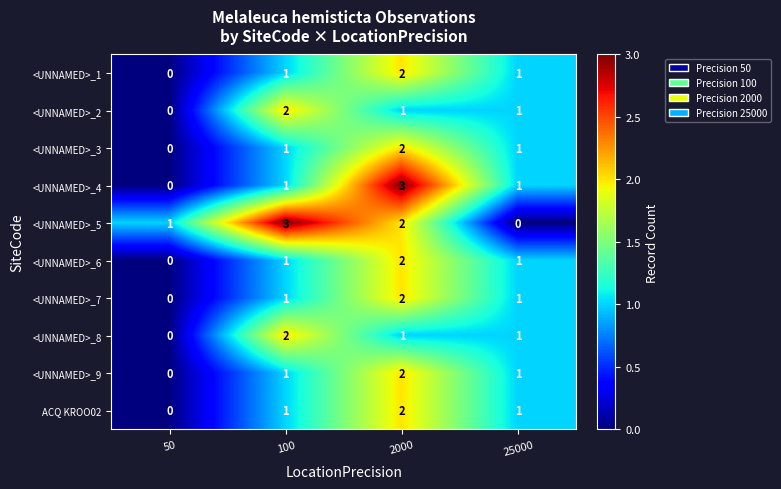

Between 100 and 25000, which series saw the biggest shift?

<UNNAMED>_5